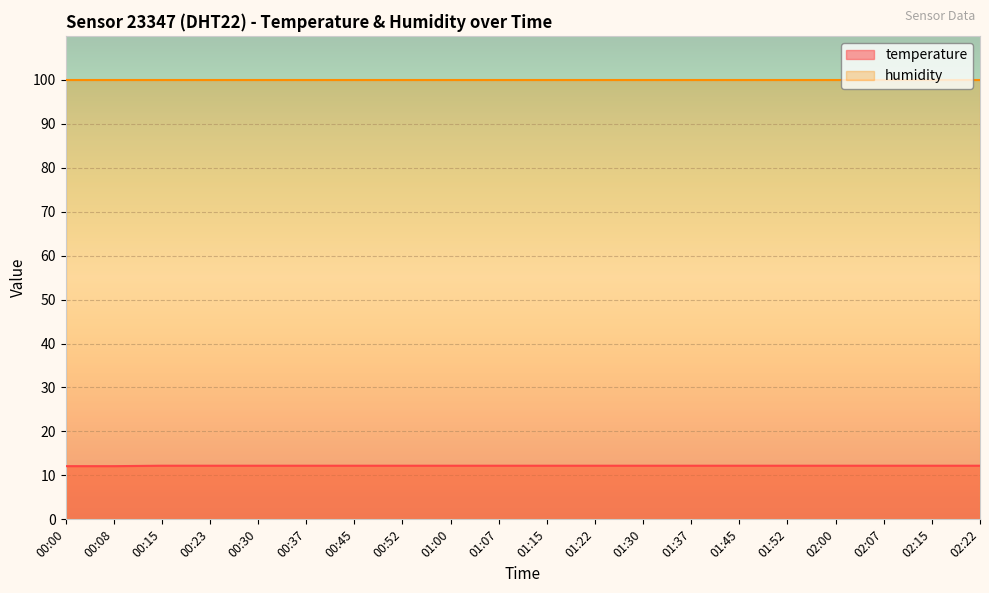

Reading left to right, list all the values displayed in this chart.

12.1	12.1	12.2	12.2	12.2	12.2	12.2	12.2	12.2	12.2	12.2	12.2	12.2	12.2	12.2	12.2	12.2	12.2	12.2	12.2